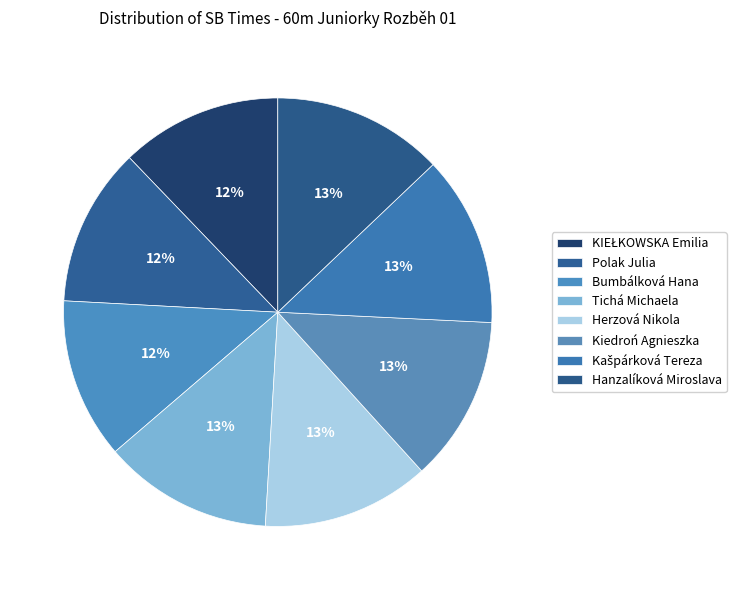

To the nearest percent, what is the average slice percentage?

12%